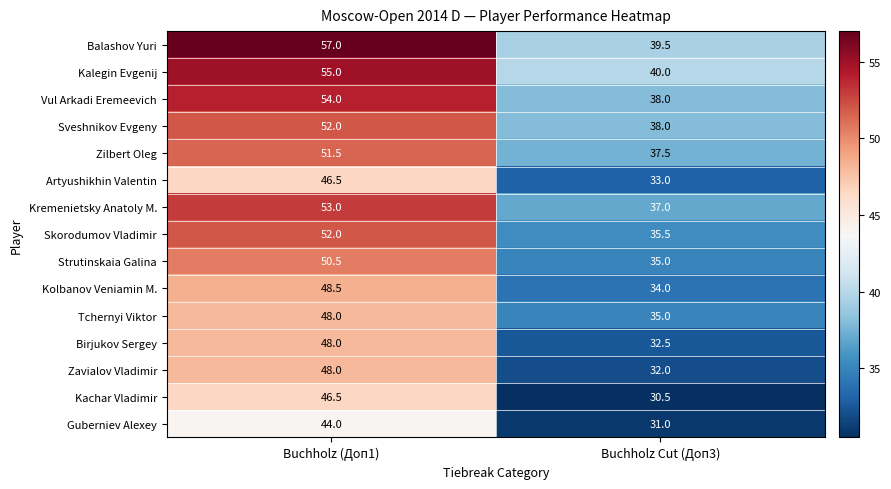

Reading right to left, what are all the values shown in this chart?

Balashov Yuri: 39.5	57.0
Kalegin Evgenij: 40.0	55.0
Vul Arkadi Eremeevich: 38.0	54.0
Sveshnikov Evgeny: 38.0	52.0
Zilbert Oleg: 37.5	51.5
Artyushikhin Valentin: 33.0	46.5
Kremenietsky Anatoly M.: 37.0	53.0
Skorodumov Vladimir: 35.5	52.0
Strutinskaia Galina: 35.0	50.5
Kolbanov Veniamin M.: 34.0	48.5
Tchernyi Viktor: 35.0	48.0
Birjukov Sergey: 32.5	48.0
Zavialov Vladimir: 32.0	48.0
Kachar Vladimir: 30.5	46.5
Guberniev Alexey: 31.0	44.0